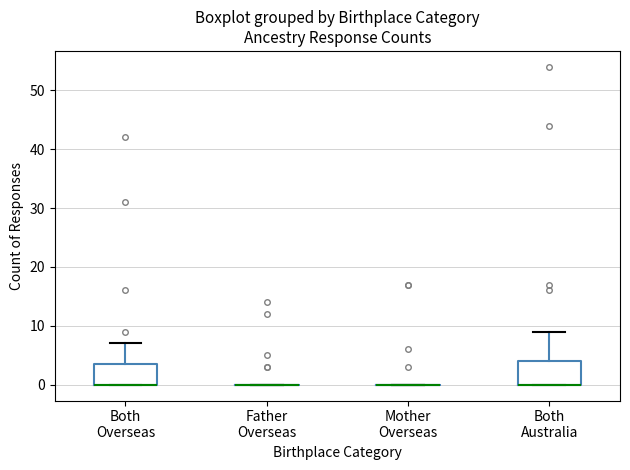

Reading left to right, read every box against the y-axis: the position of its median line, the range the box covers, and the ends of its whiskers. The values are not printed on the chart, so give them approximately, as read against the axis.

Both Overseas: median 0 (drawn on the box's lower edge), box 0 to 4, whiskers 0 to 7
Father Overseas: box collapsed to a line at 0, whiskers 0 to 0
Mother Overseas: box collapsed to a line at 0, whiskers 0 to 0
Both Australia: median 0 (drawn on the box's lower edge), box 0 to 4, whiskers 0 to 9